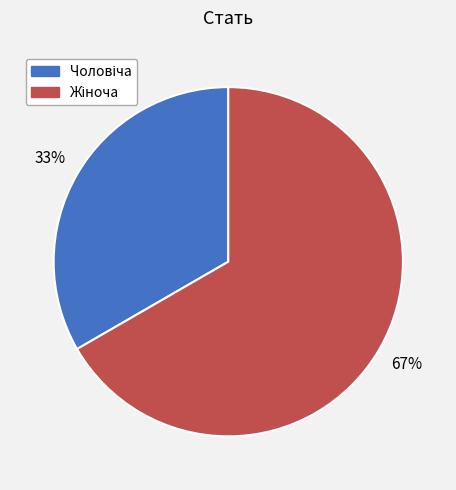

Is there any slice that represents more than half of the pie?

Yes